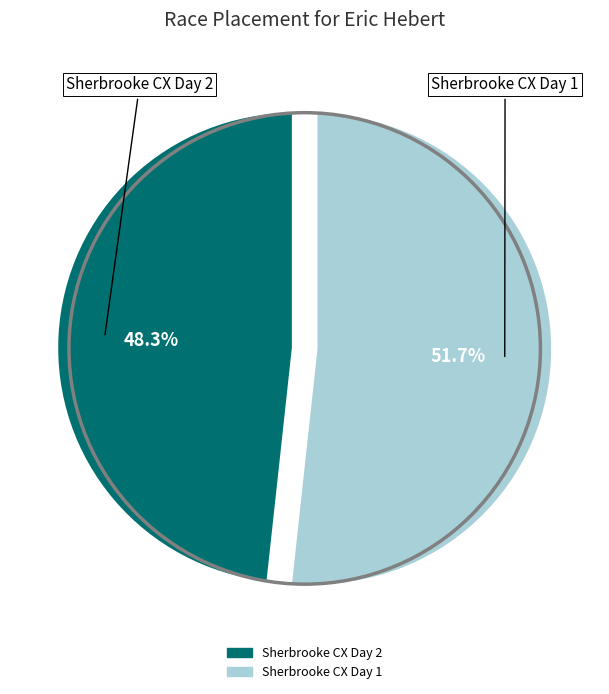

Which slice is the largest?

Sherbrooke CX Day 1